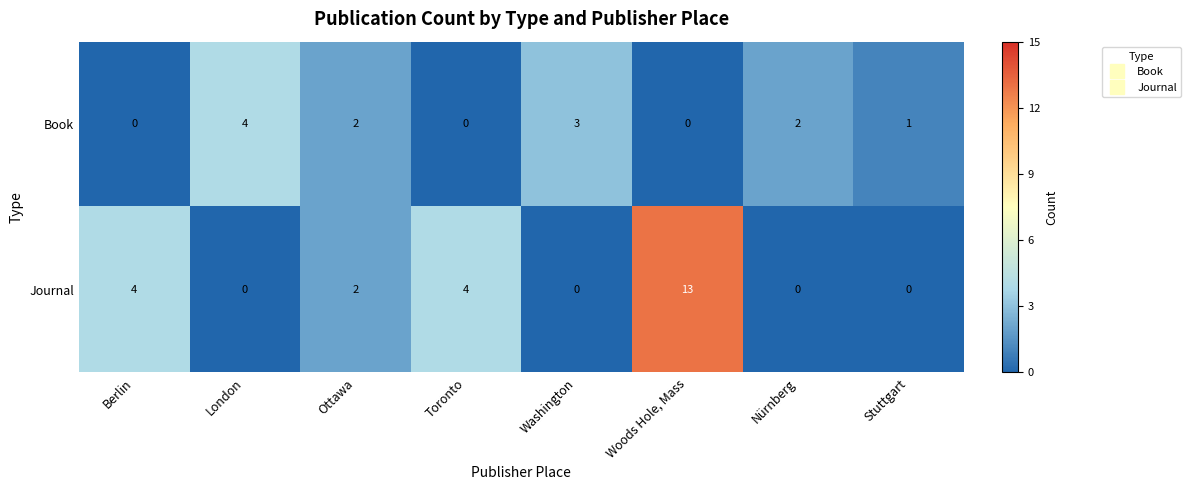

At which category is the sum across all series the highest?

Woods Hole, Mass